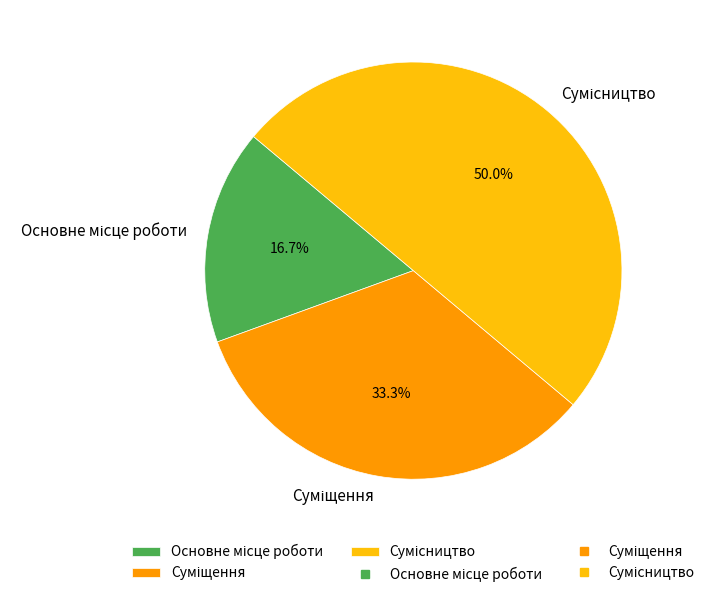

What is the change in value from Суміщення to Сумісництво?

+1